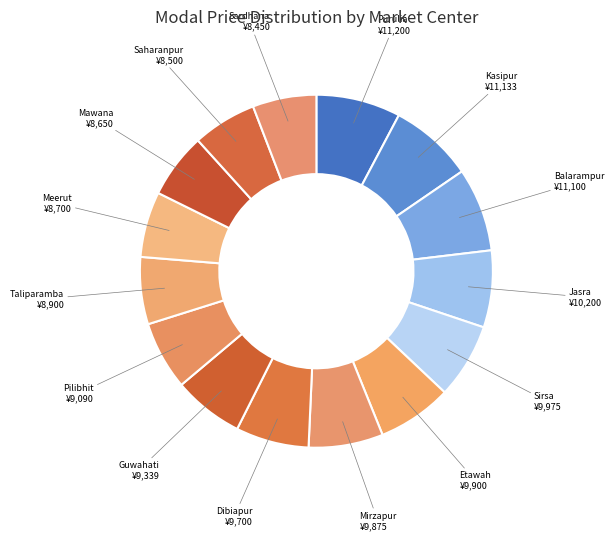

How many slices are in this pie chart?

15